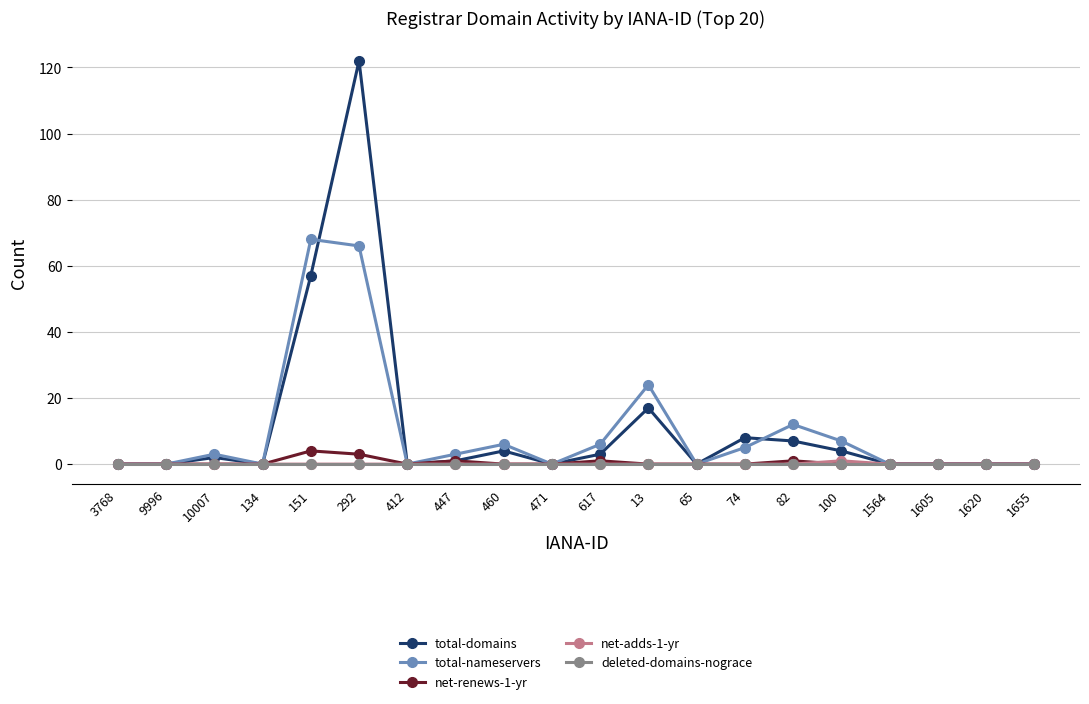

Between 10007 and 134, which series saw the biggest shift?

total-nameservers